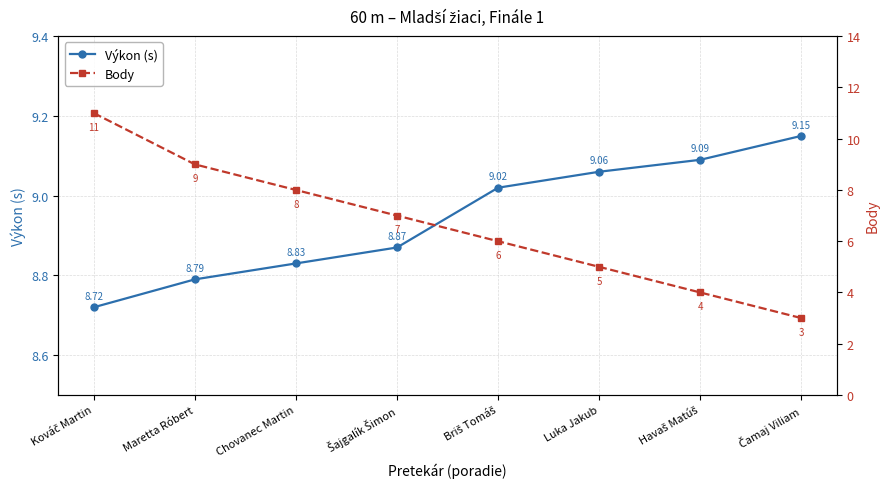

Rank the series at Luka Jakub from lowest to highest value.

Body, Výkon (s)